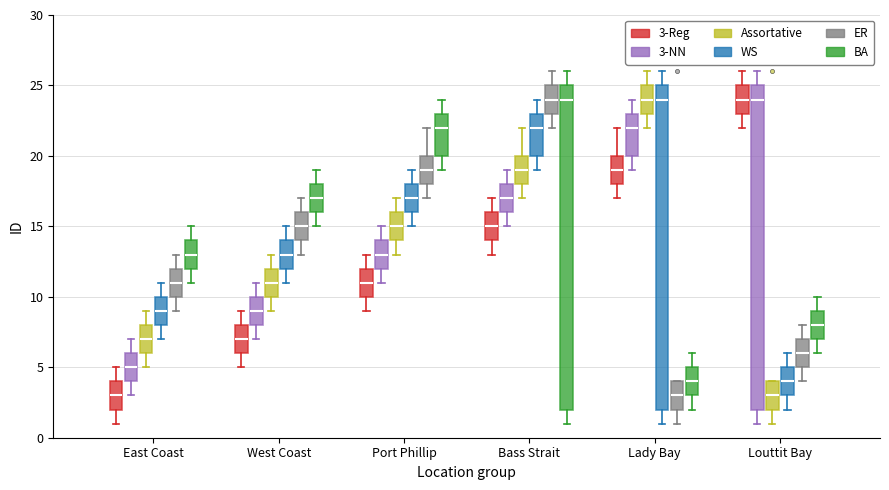

Where does the lower whisker of the box for Louttit Bay (ER) end on the y-axis? The values are not printed on the chart, so give them approximately, as read against the axis.

4